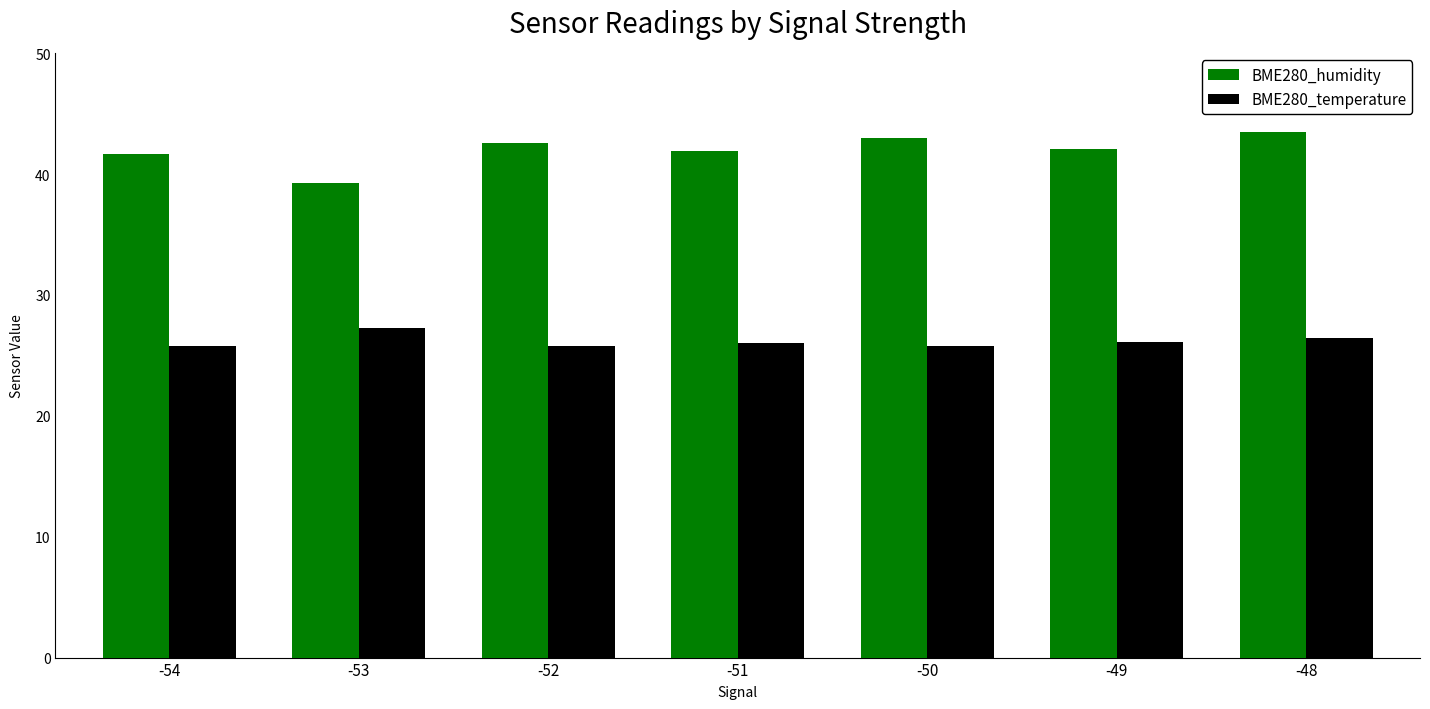

What is the average value of the BME280_humidity series?

42.0